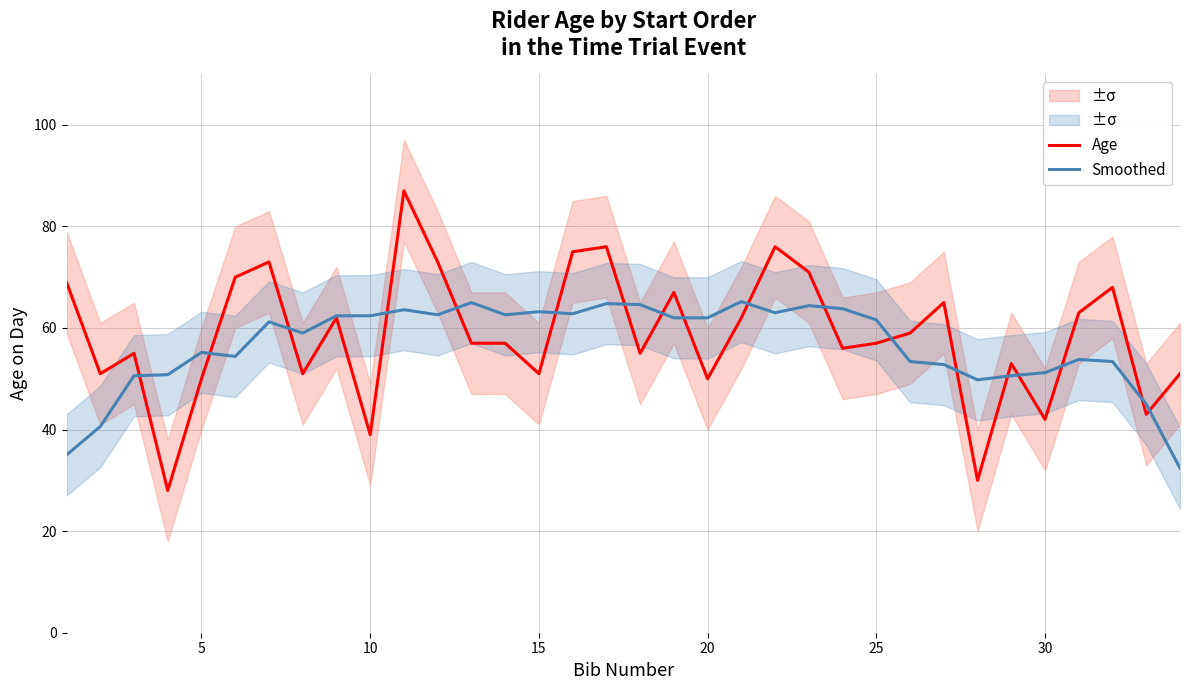

What is the highest value of the Smoothed series?

65.2